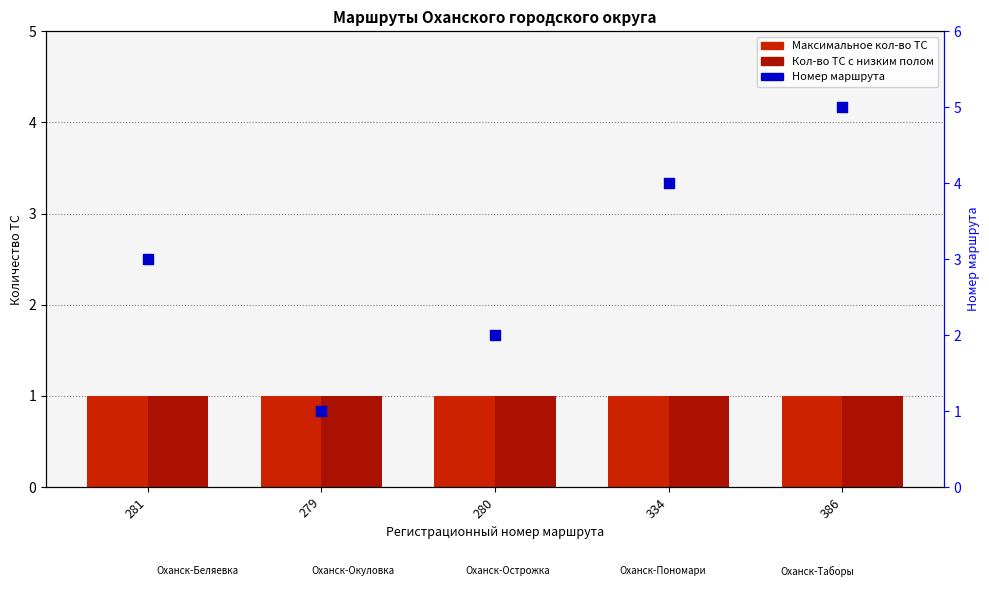

Which series has the widest spread of Y values?

Номер маршрута